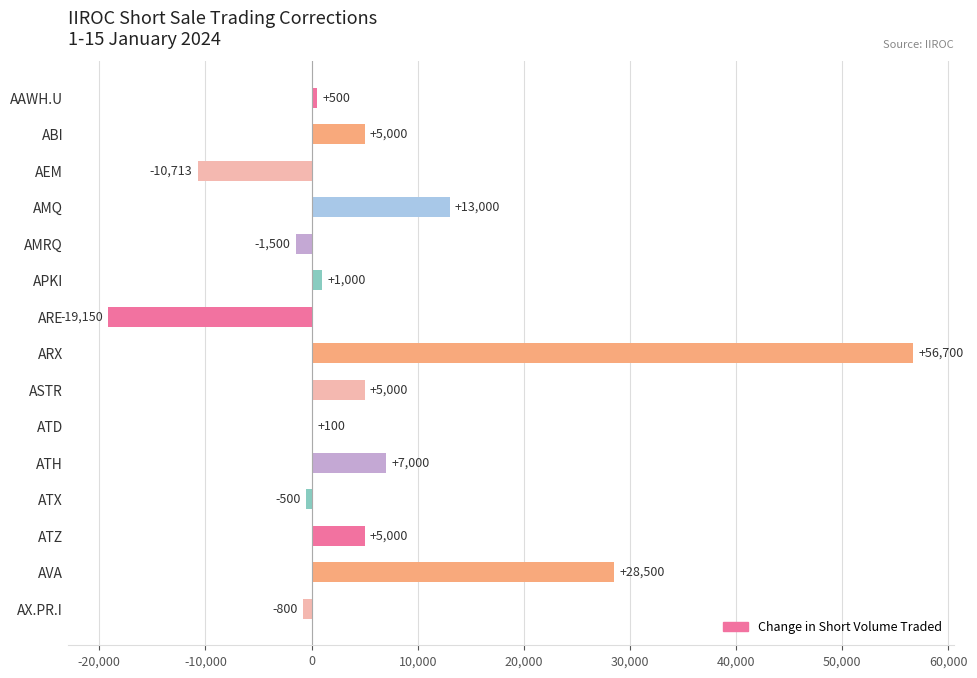

At which category does the chart reach its peak across all series?

ARX